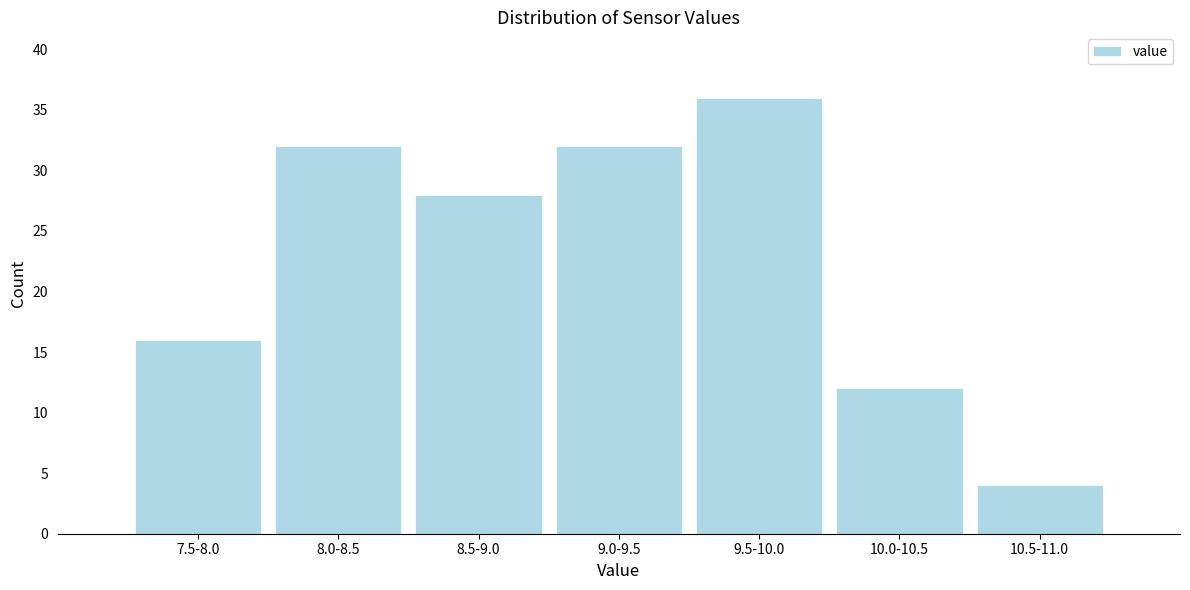

Reading left to right, extract all data points from this chart.

16	32	28	32	36	12	4